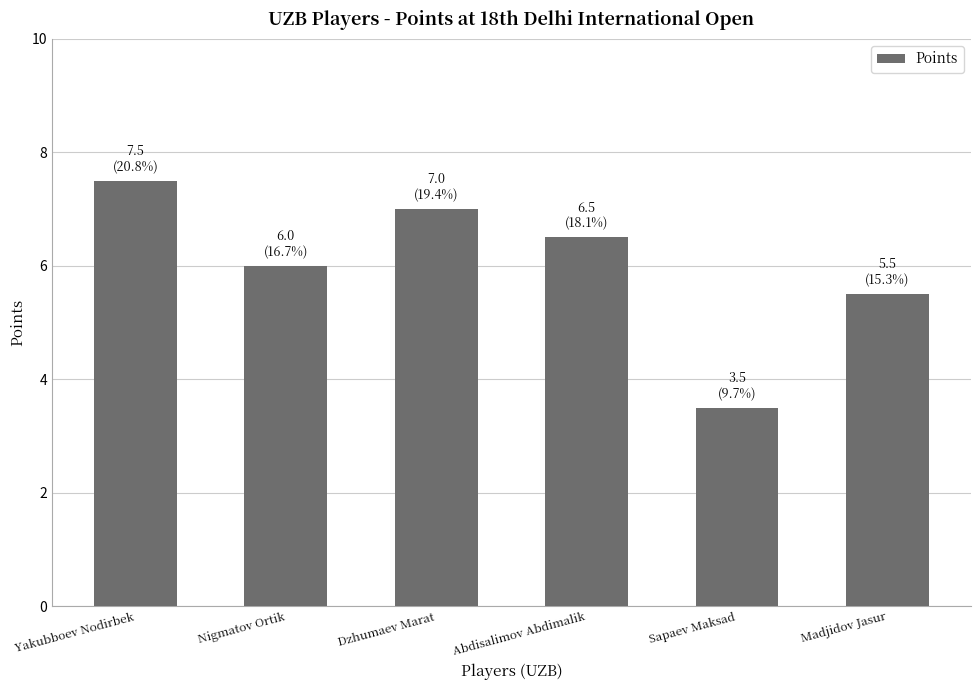

Count the number of categories in the chart.

6